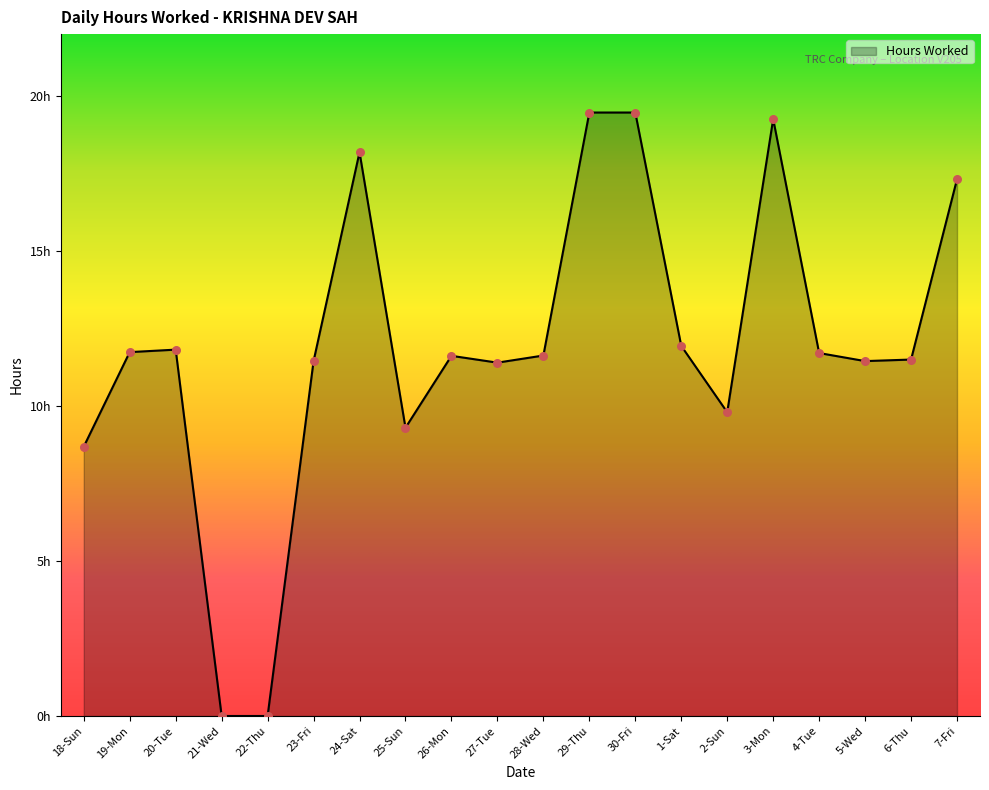

Which has a higher value, 29-Thu or 20-Tue?

29-Thu